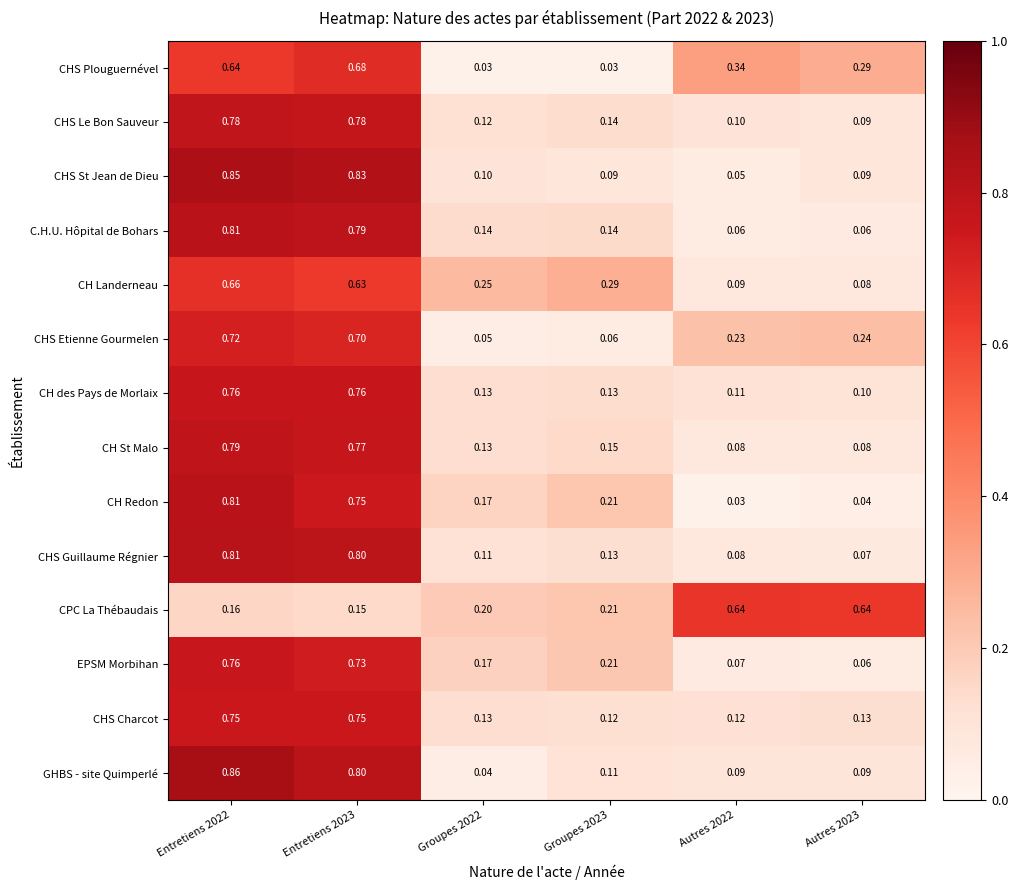

Between Groupes 2022 and Autres 2023, which series saw the biggest shift?

CPC La Thébaudais